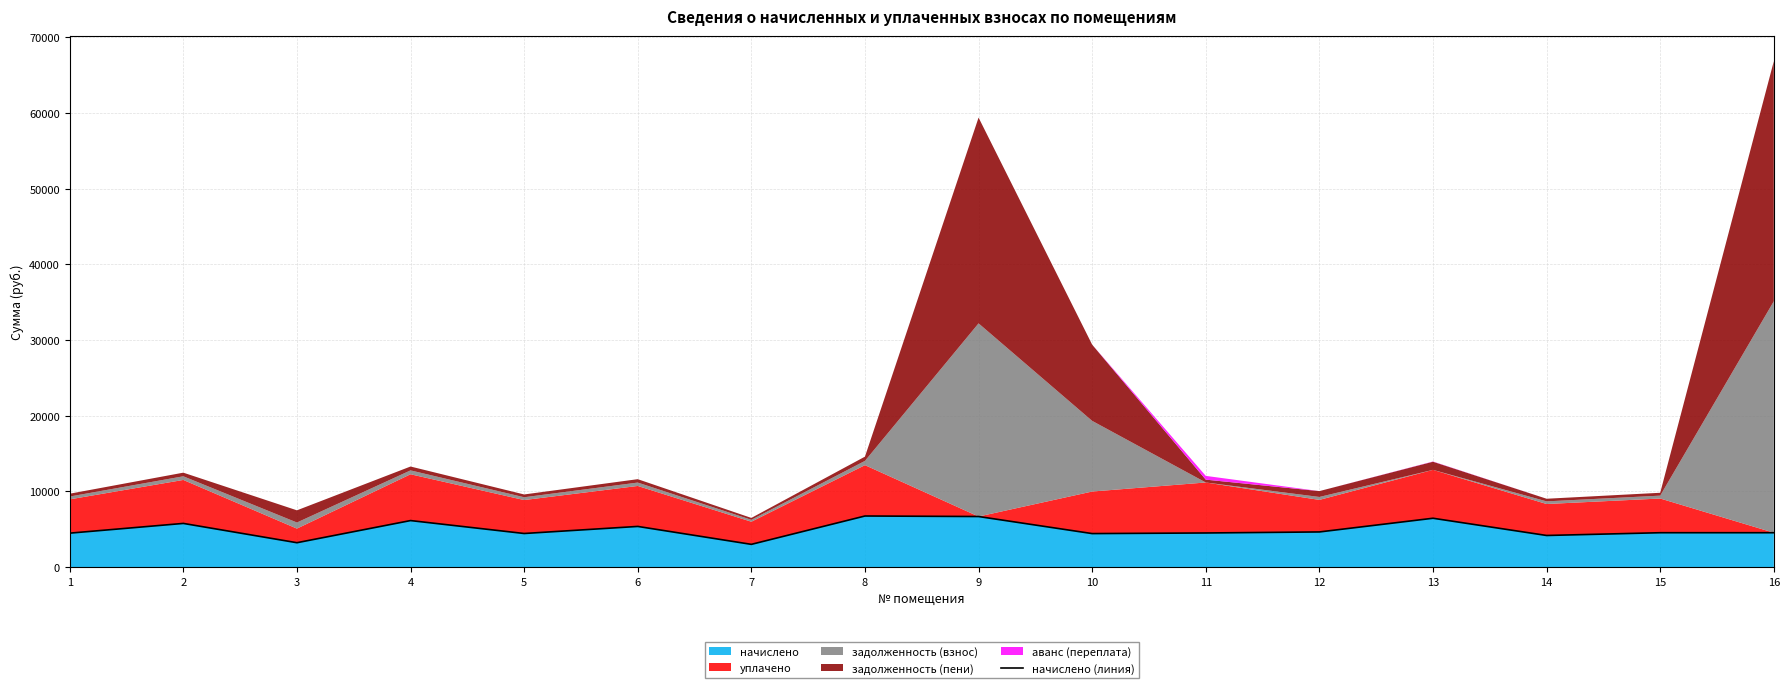

Where is the first local minimum?

3